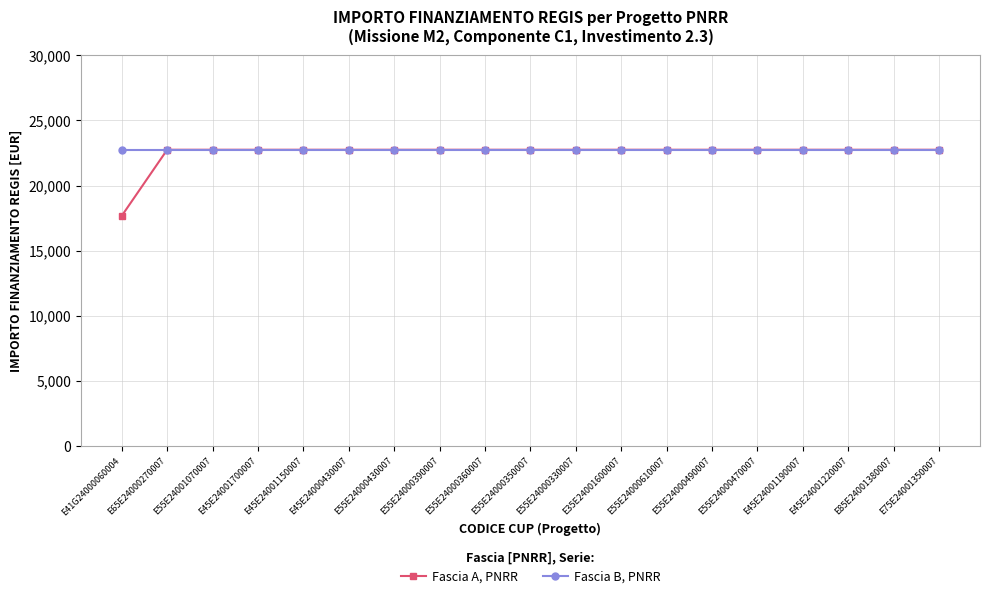

List the series in order of their overall mean, highest first.

Fascia B, PNRR, Fascia A, PNRR